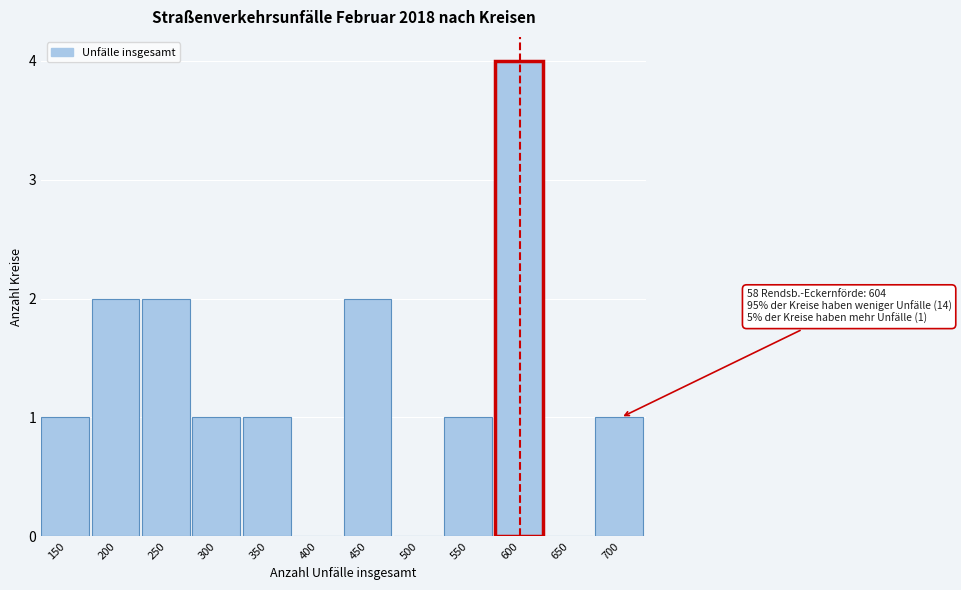

Reading right to left, transcribe all the data shown in this chart.

700=1	650=0	600=4	550=1	500=0	450=2	400=0	350=1	300=1	250=2	200=2	150=1